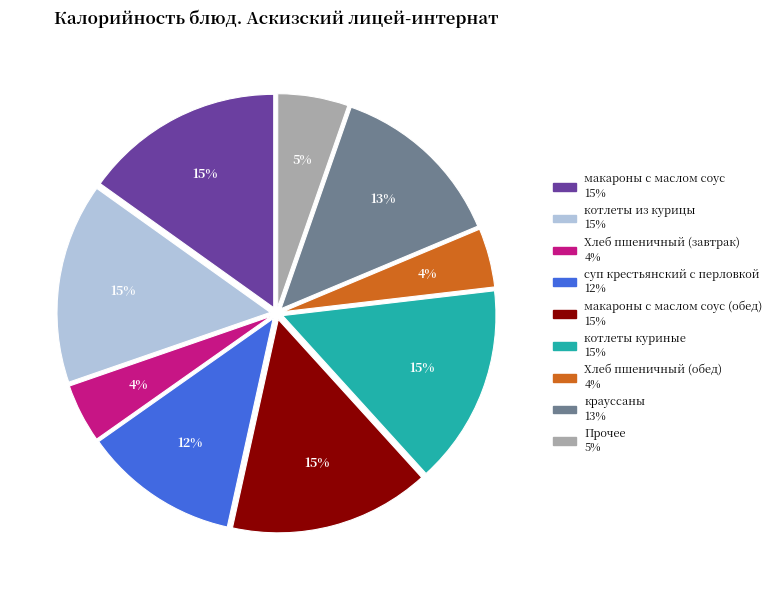

To the nearest percent, what is the average slice percentage?

11%